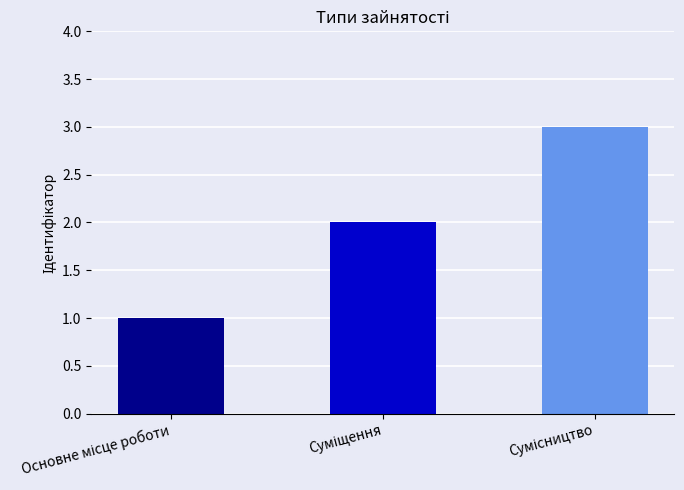

What is the maximum value shown in the chart?

3